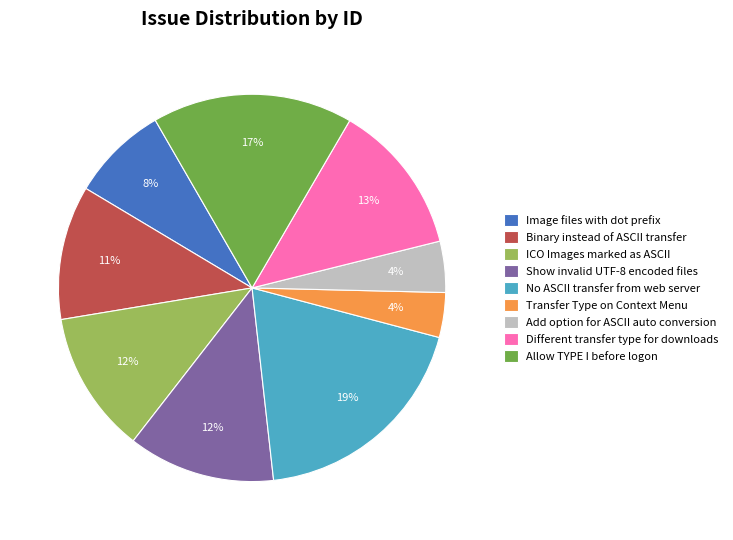

To the nearest percent, what is the average slice percentage?

11%